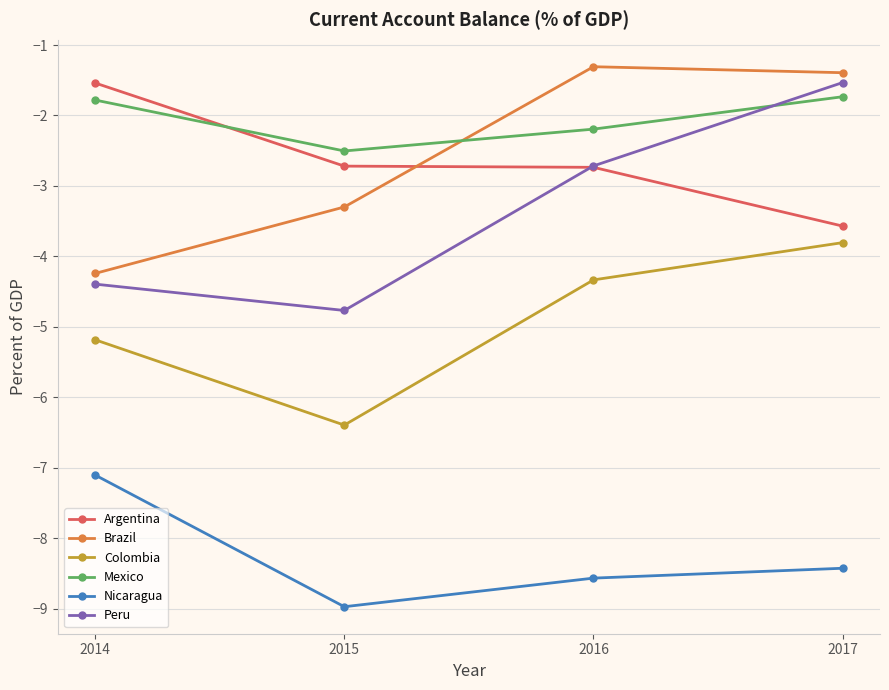

The value of Nicaragua at 2015 is -3.3. True or false?

False